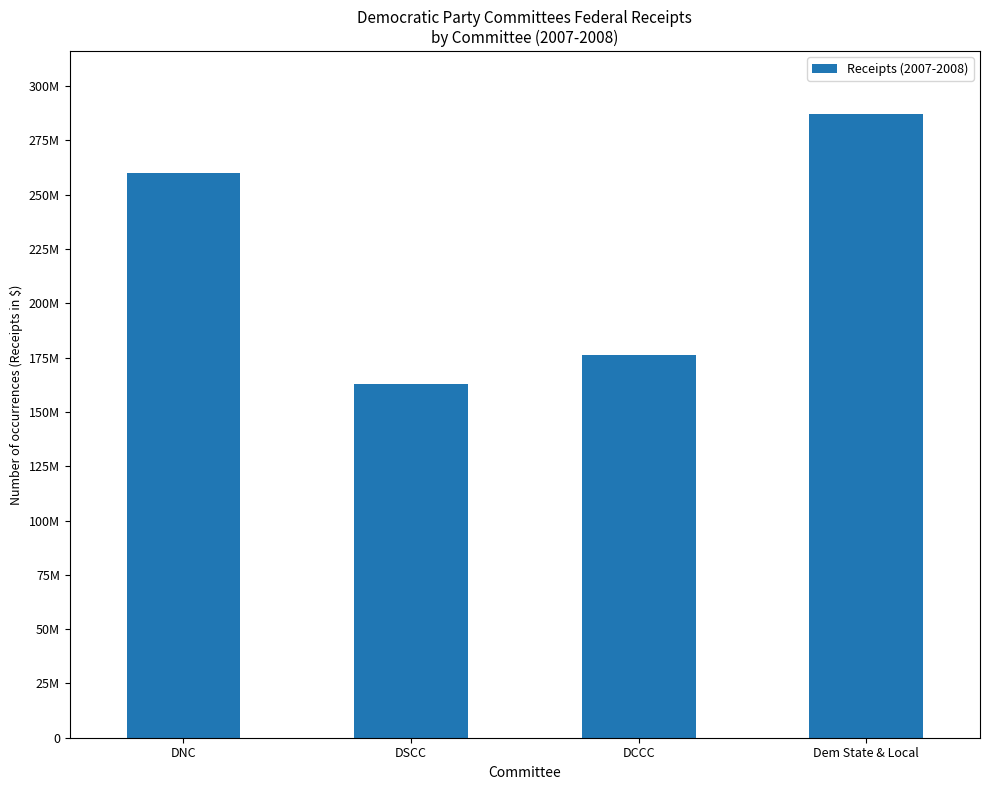

What is the label of the 4th bar from the left?

Dem State & Local